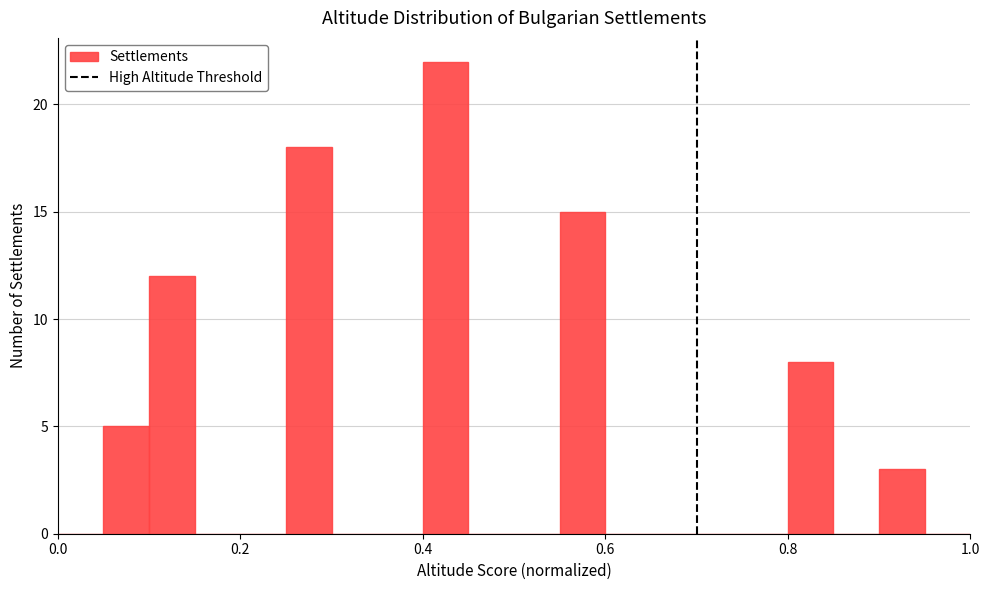

Around what value on the x-axis is the tallest bar? Give the approximate position of its centre, as read against the axis.

0.42